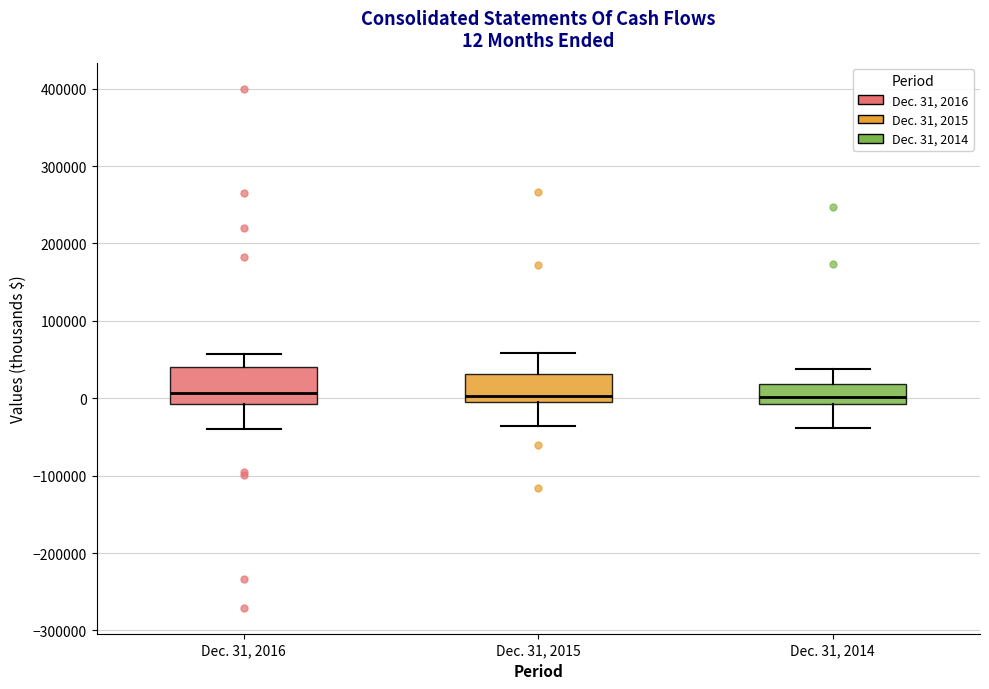

Comparing the boxes themselves (not the whiskers), which one is the tallest?

Dec. 31, 2016